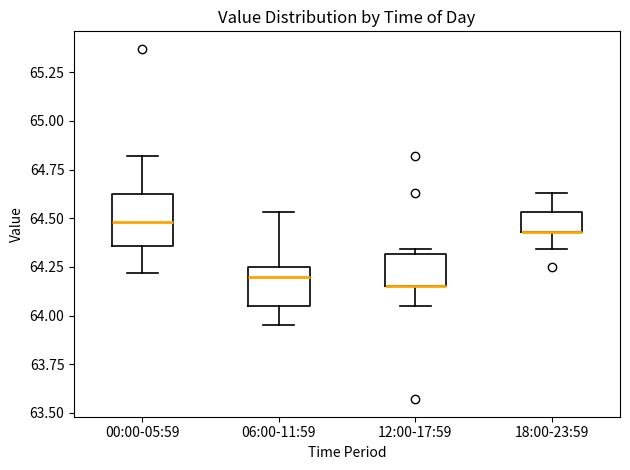

Reading left to right, transcribe this box plot: for each box, give where its median line is, the range the box spans, and where its two whiskers end, as read against the y-axis. The values are not printed on the chart, so give them approximately, as read against the axis.

00:00-05:59: median 64.50, box 64.35 to 64.60, whiskers 64.20 to 64.80
06:00-11:59: median 64.20, box 64.05 to 64.25, whiskers 63.95 to 64.55
12:00-17:59: median 64.15 (drawn on the box's lower edge), box 64.15 to 64.30, whiskers 64.05 to 64.35
18:00-23:59: median 64.45 (drawn on the box's lower edge), box 64.45 to 64.55, whiskers 64.35 to 64.65